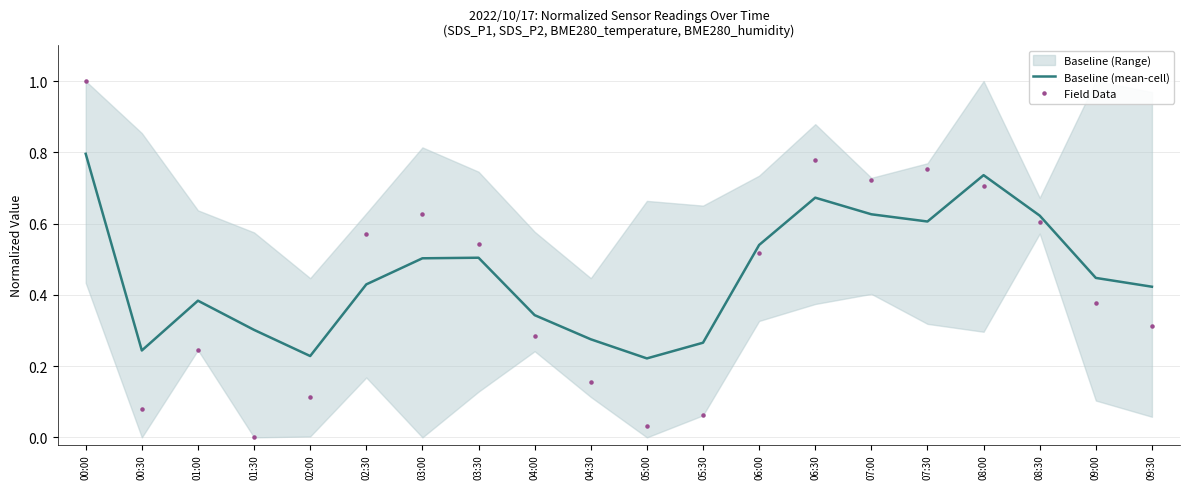

Which series reaches the minimum Y coordinate?

Field Data